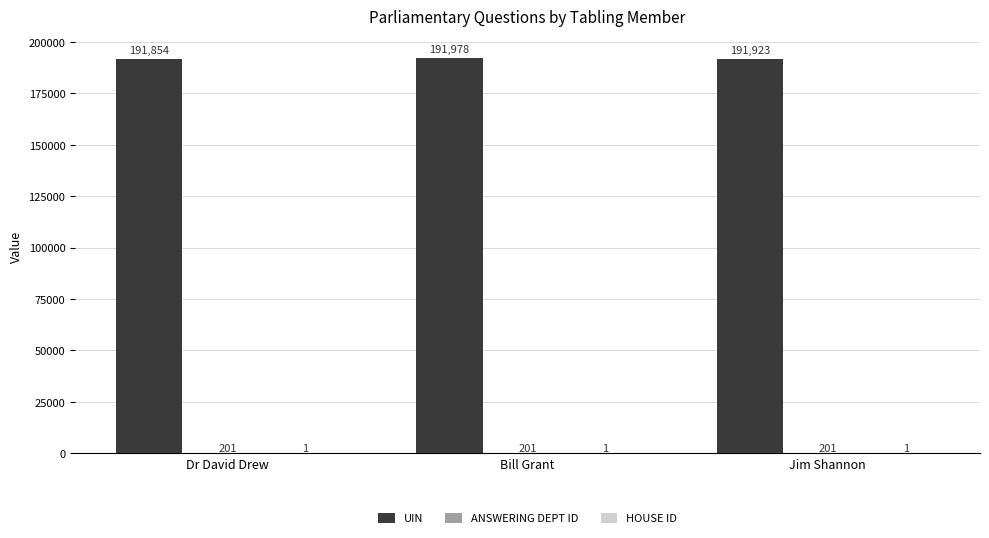

Which category has the highest value across all series?

Bill Grant